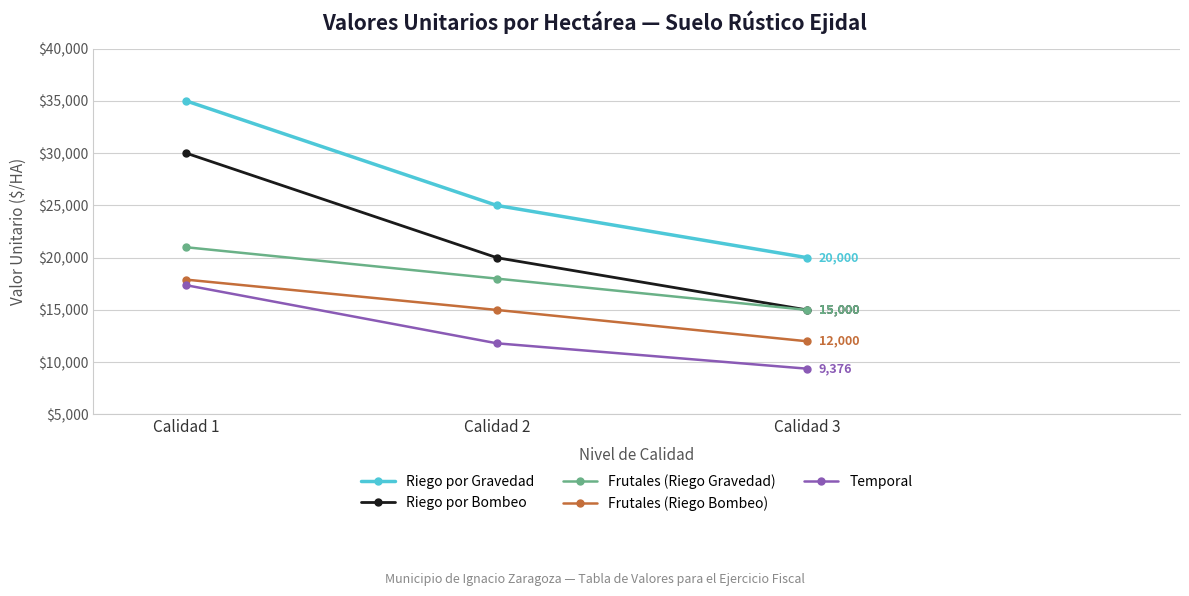

How many values in the Frutales (Riego Bombeo) series are below 15000?

1